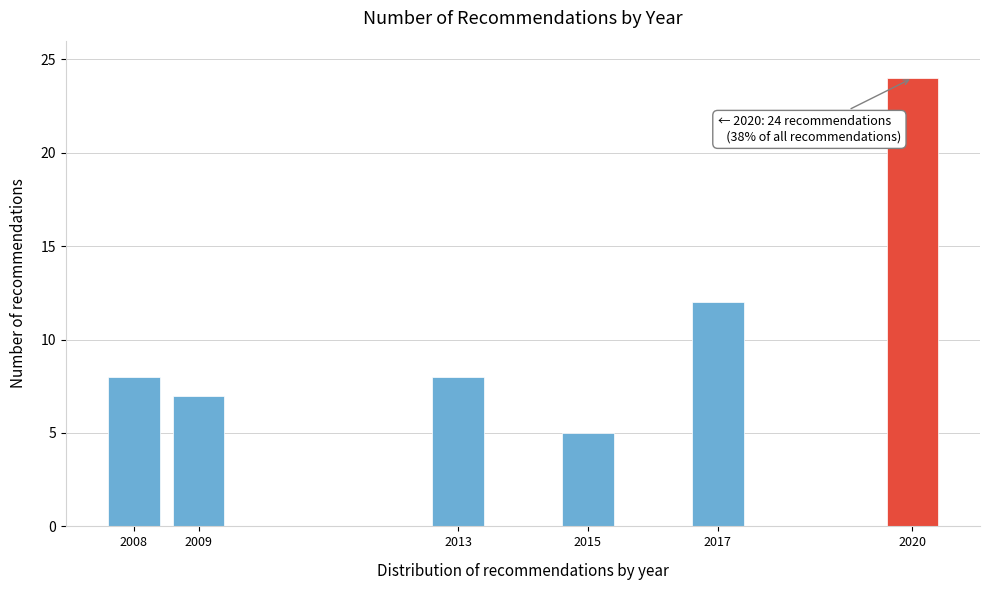

Reading left to right, extract all data points from this chart.

8	7	8	5	12	24